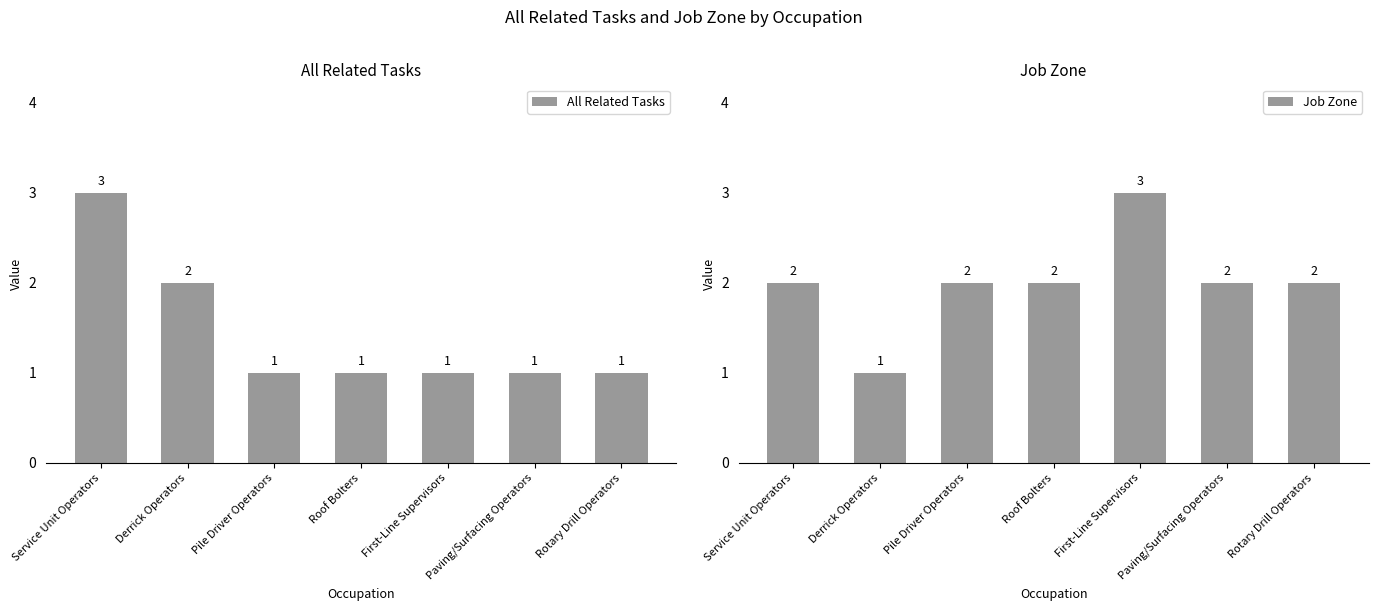

True or false: All Related Tasks has a value of 2 at Roof Bolters.

False